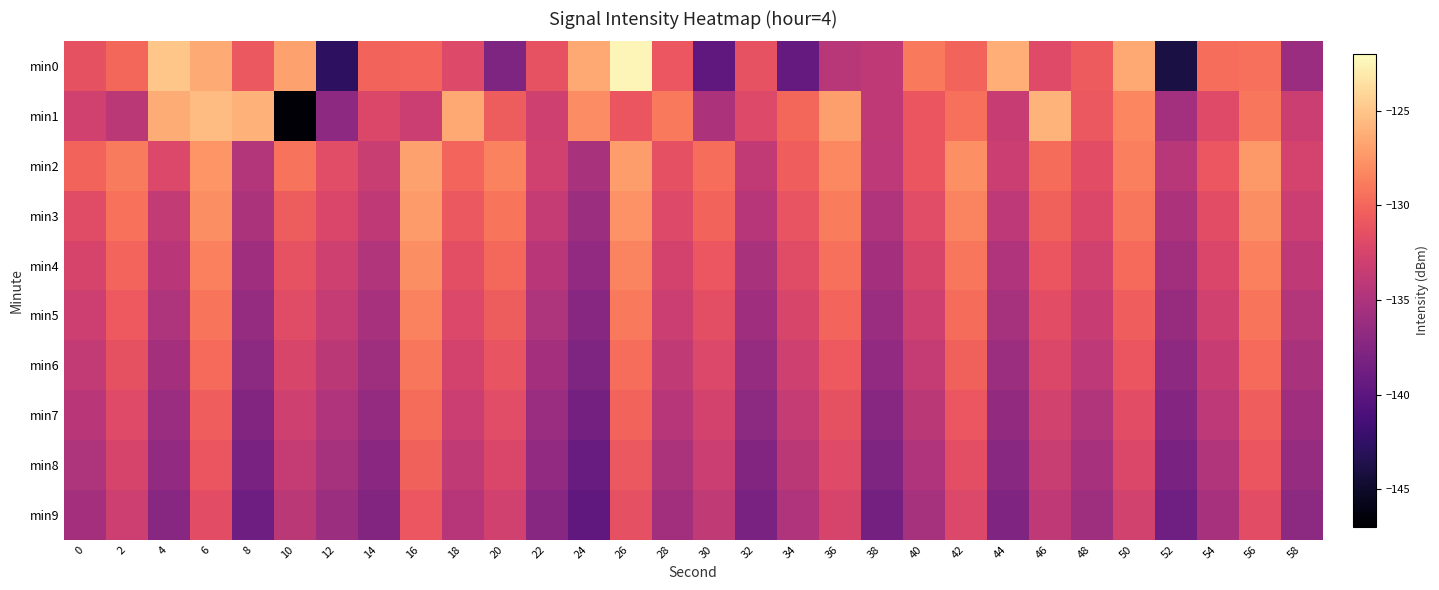

Reading left to right, extract all data points from this chart.

min0: 0=-131.3	2=-129.9	4=-125.0	6=-126.5	8=-130.9	10=-126.9	12=-142.8	14=-130.2	16=-130.1	18=-132.0	20=-137.9	22=-131.2	24=-126.5	26=-122.4	28=-131.0	30=-139.8	32=-131.3	34=-139.4	36=-134.3	38=-134.0	40=-129.0	42=-130.2	44=-126.2	46=-131.9	48=-130.6	50=-126.6	52=-143.9	54=-129.6	56=-129.5	58=-136.1
min1: 0=-132.9	2=-134.2	4=-126.3	6=-125.5	8=-126.0	10=-146.6	12=-136.9	14=-132.2	16=-133.2	18=-126.6	20=-130.5	22=-133.0	24=-128.0	26=-131.0	28=-129.0	30=-135.0	32=-132.0	34=-130.0	36=-127.0	38=-134.0	40=-131.0	42=-129.5	44=-133.5	46=-126.0	48=-130.8	50=-128.3	52=-135.6	54=-131.9	56=-129.1	58=-133.2
min2: 0=-130.2	2=-128.9	4=-132.1	6=-127.5	8=-134.6	10=-129.3	12=-131.7	14=-133.4	16=-126.8	18=-130.1	20=-128.5	22=-132.9	24=-135.2	26=-127.1	28=-131.4	30=-129.6	32=-133.8	34=-130.4	36=-128.2	38=-134.1	40=-131.0	42=-127.8	44=-133.3	46=-129.7	48=-131.6	50=-128.7	52=-134.4	54=-130.9	56=-127.3	58=-132.6
min3: 0=-131.8	2=-129.4	4=-133.7	6=-127.9	8=-135.1	10=-130.5	12=-132.3	14=-134.0	16=-127.2	18=-130.8	20=-129.2	22=-133.6	24=-136.0	26=-127.7	28=-132.0	30=-130.2	32=-134.5	34=-131.1	36=-128.8	38=-134.8	40=-131.7	42=-128.4	44=-134.1	46=-130.3	48=-132.2	50=-129.1	52=-135.0	54=-131.6	56=-127.9	58=-133.3
min4: 0=-132.5	2=-130.1	4=-134.3	6=-128.6	8=-135.8	10=-131.2	12=-133.0	14=-134.7	16=-127.9	18=-131.5	20=-129.9	22=-134.3	24=-136.7	26=-128.4	28=-132.7	30=-130.9	32=-135.2	34=-131.8	36=-129.5	38=-135.5	40=-132.4	42=-129.1	44=-134.8	46=-131.0	48=-132.9	50=-129.8	52=-135.7	54=-132.3	56=-128.6	58=-134.0
min5: 0=-133.1	2=-130.7	4=-134.9	6=-129.2	8=-136.4	10=-131.8	12=-133.6	14=-135.3	16=-128.5	18=-132.1	20=-130.5	22=-134.9	24=-137.3	26=-129.0	28=-133.3	30=-131.5	32=-135.8	34=-132.4	36=-130.1	38=-136.1	40=-133.0	42=-129.7	44=-135.4	46=-131.6	48=-133.5	50=-130.4	52=-136.3	54=-132.9	56=-129.2	58=-134.6
min6: 0=-133.7	2=-131.3	4=-135.5	6=-129.8	8=-137.0	10=-132.4	12=-134.2	14=-135.9	16=-129.1	18=-132.7	20=-131.1	22=-135.5	24=-137.9	26=-129.6	28=-133.9	30=-132.1	32=-136.4	34=-133.0	36=-130.7	38=-136.7	40=-133.6	42=-130.3	44=-136.0	46=-132.2	48=-134.1	50=-131.0	52=-136.9	54=-133.5	56=-129.8	58=-135.2
min7: 0=-134.3	2=-131.9	4=-136.1	6=-130.4	8=-137.6	10=-133.0	12=-134.8	14=-136.5	16=-129.7	18=-133.3	20=-131.7	22=-136.1	24=-138.5	26=-130.2	28=-134.5	30=-132.7	32=-137.0	34=-133.6	36=-131.3	38=-137.3	40=-134.2	42=-130.9	44=-136.6	46=-132.8	48=-134.7	50=-131.6	52=-137.5	54=-134.1	56=-130.4	58=-135.8
min8: 0=-134.9	2=-132.5	4=-136.7	6=-131.0	8=-138.2	10=-133.6	12=-135.4	14=-137.1	16=-130.3	18=-133.9	20=-132.3	22=-136.7	24=-139.1	26=-130.8	28=-135.1	30=-133.3	32=-137.6	34=-134.2	36=-131.9	38=-137.9	40=-134.8	42=-131.5	44=-137.2	46=-133.4	48=-135.3	50=-132.2	52=-138.1	54=-134.7	56=-131.0	58=-136.4
min9: 0=-135.5	2=-133.1	4=-137.3	6=-131.6	8=-138.8	10=-134.2	12=-136.0	14=-137.7	16=-130.9	18=-134.5	20=-132.9	22=-137.3	24=-139.7	26=-131.4	28=-135.7	30=-133.9	32=-138.2	34=-134.8	36=-132.5	38=-138.5	40=-135.4	42=-132.1	44=-137.8	46=-134.0	48=-135.9	50=-132.8	52=-138.7	54=-135.3	56=-131.6	58=-137.0